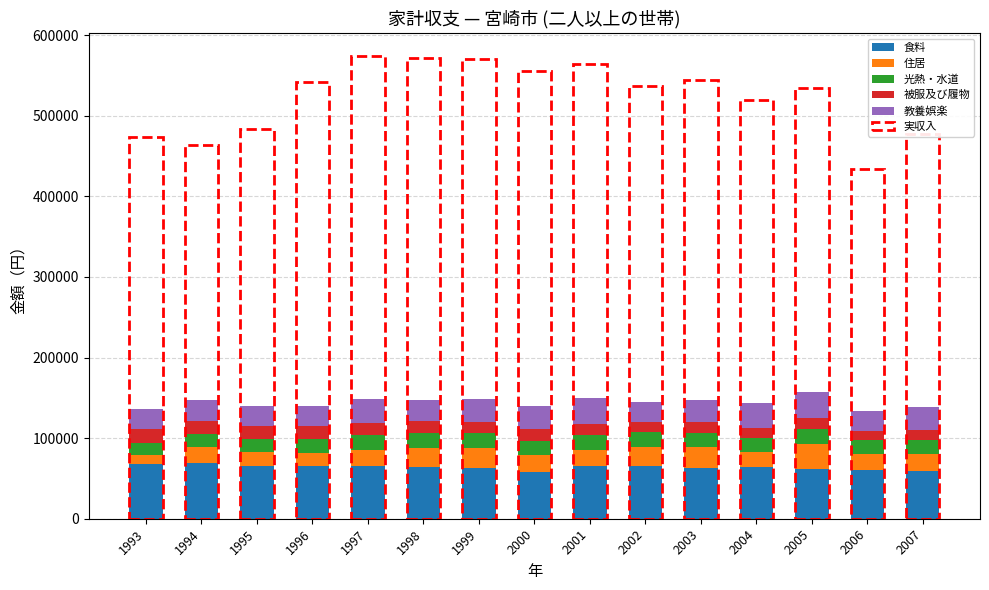

What is the lowest value of the 食料 series?

57840